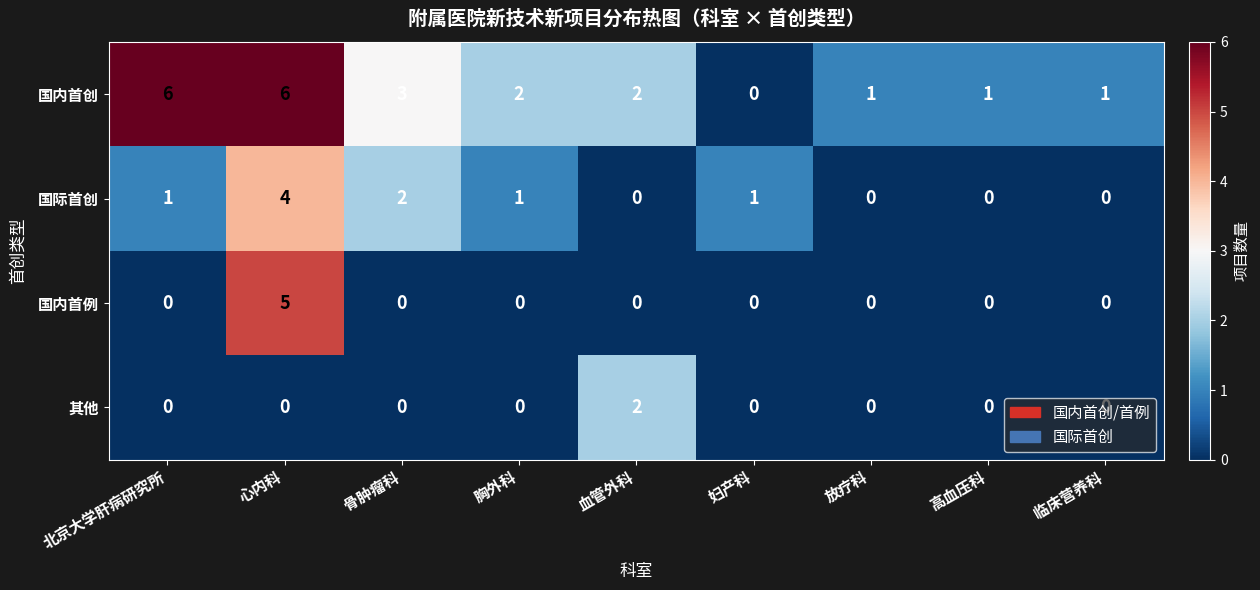

Rank the series by their average value, from lowest to highest.

其他, 国内首例, 国际首创, 国内首创